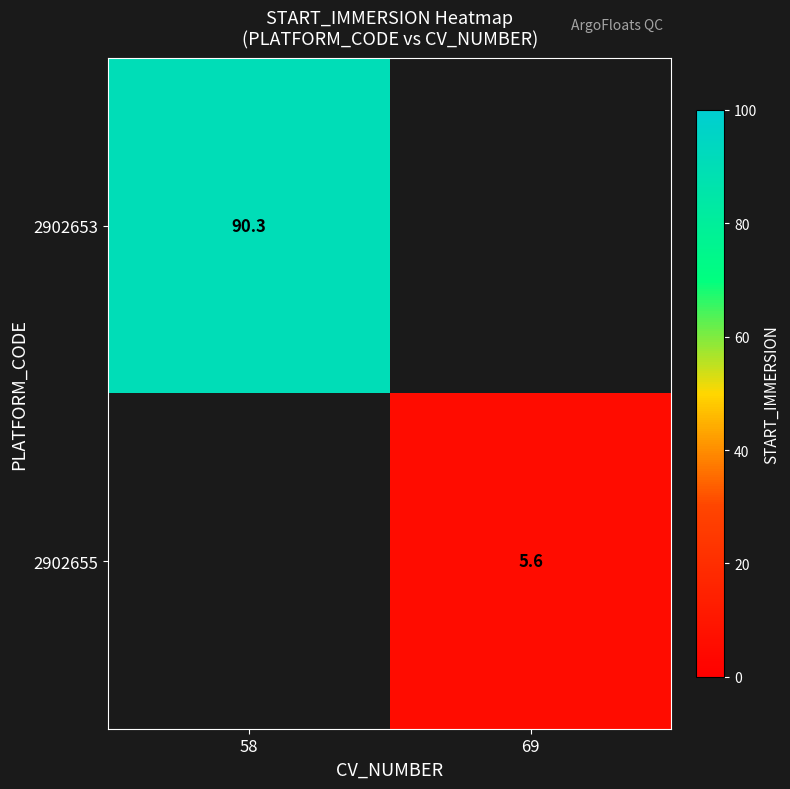

Which has a higher value, 58 or 69?

58